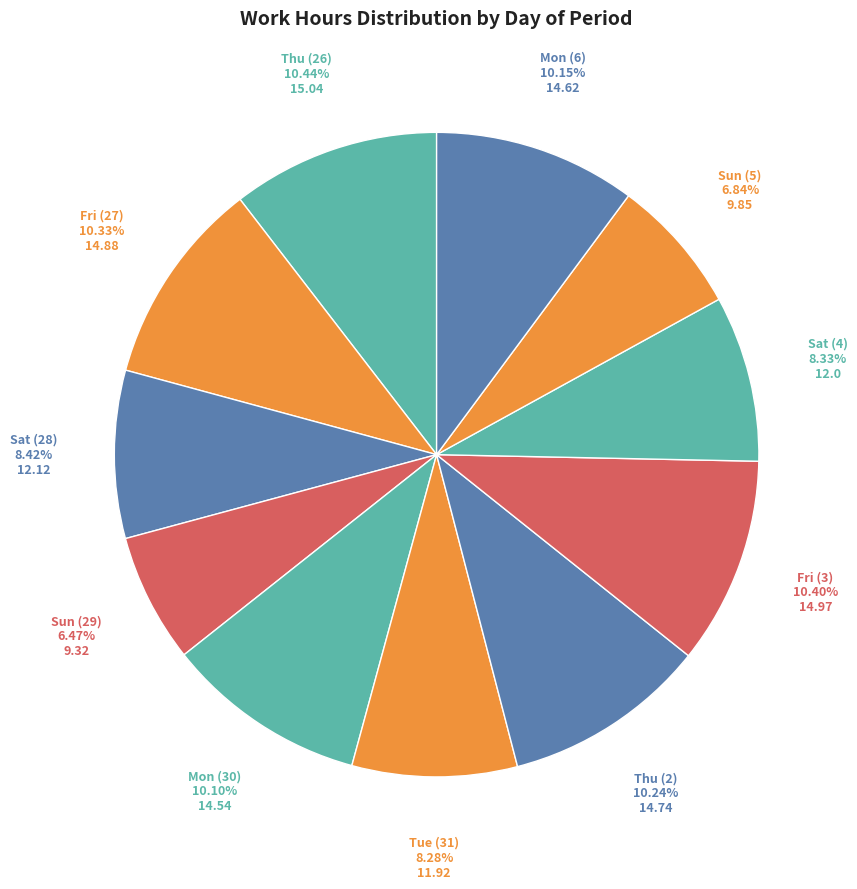

Is there any slice that represents more than half of the pie?

No